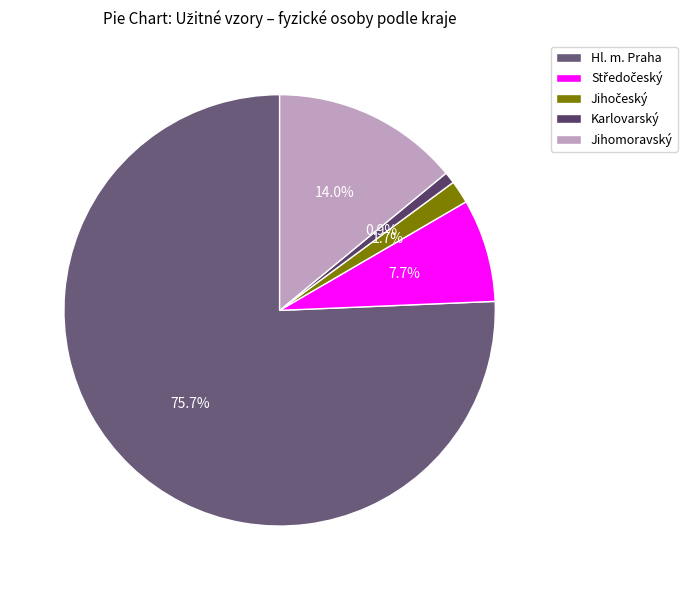

How many segments does this pie chart have?

5